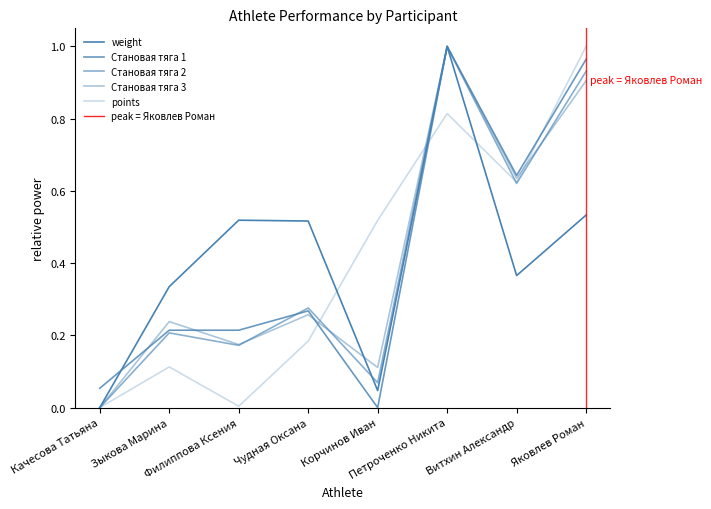

Rank the series by their maximum value, from lowest to highest.

weight, Становая тяга 1, Становая тяга 2, Становая тяга 3, points